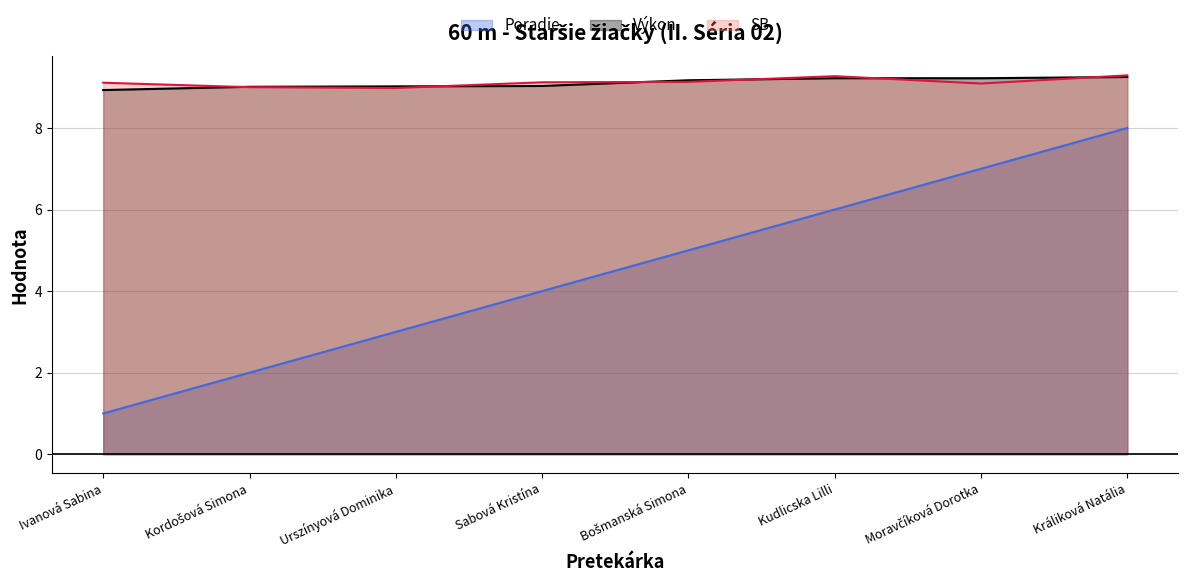

What is the label of the 2nd point from the right?

Moravčíková Dorotka